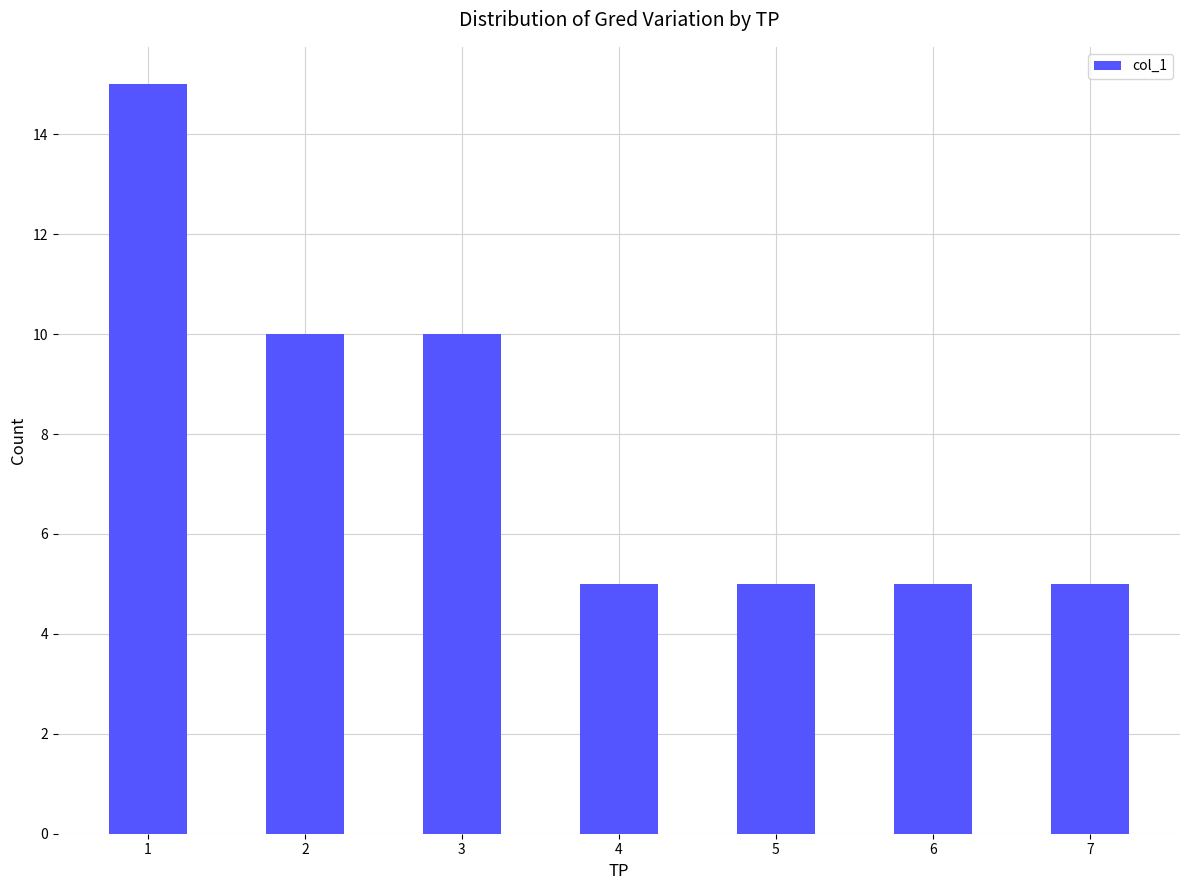

The chart shows a value of 8 at 6. True or false?

False